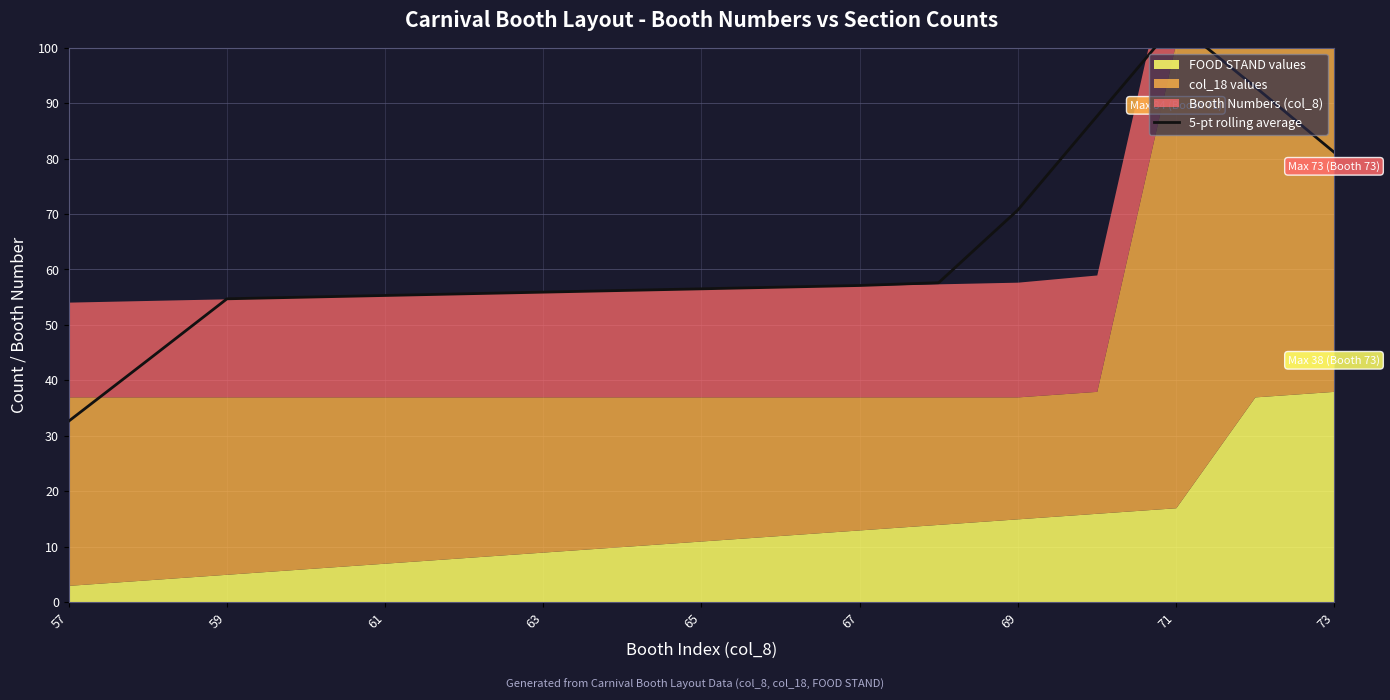

Count the number of categories in the chart.

17